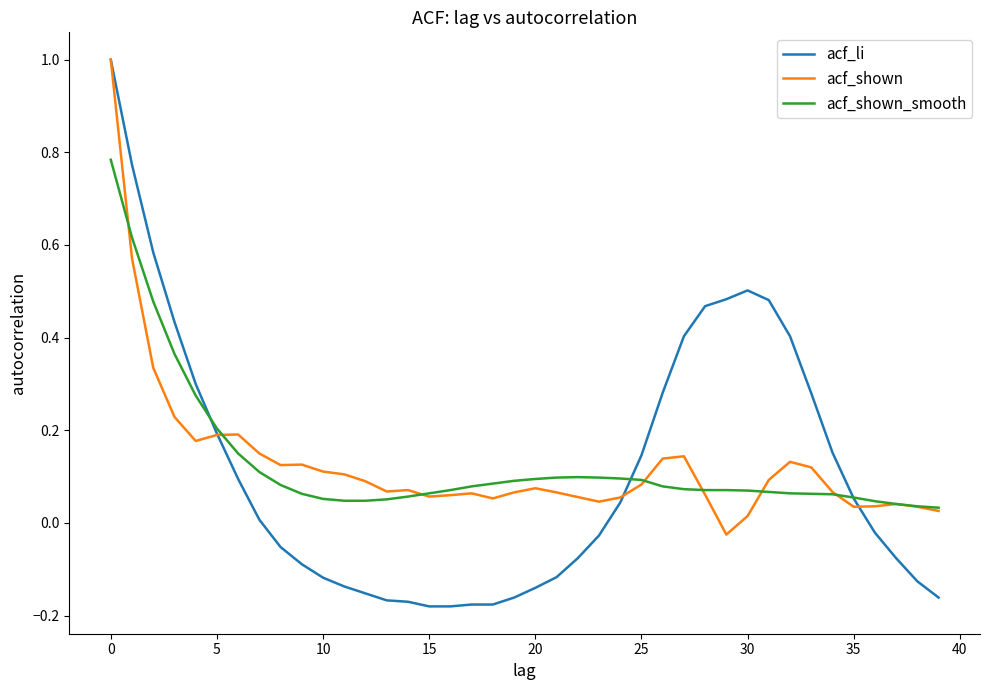

Which series has the widest spread of values?

acf_li